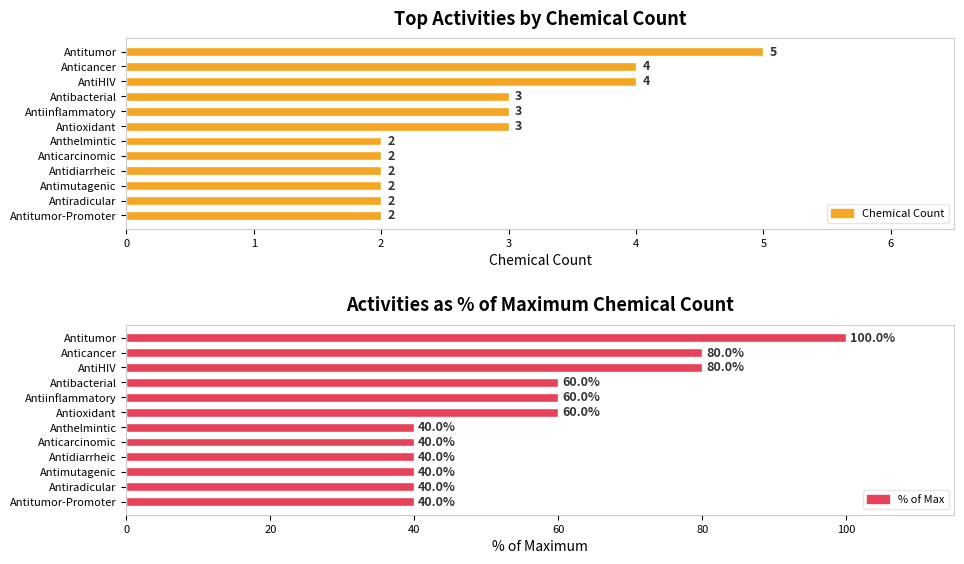

What are all the series names shown in the legend?

Chemical Count, % of Max